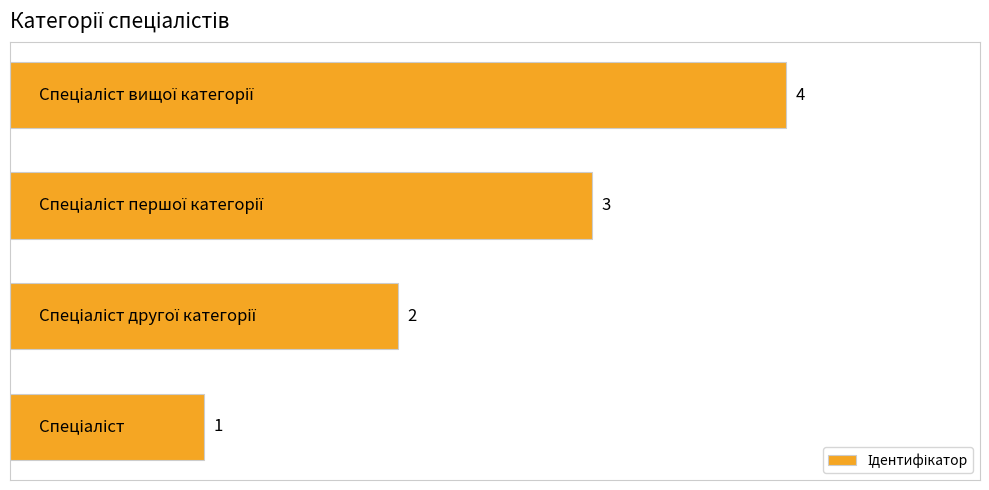

Count the values in the range 2 to 4.

3